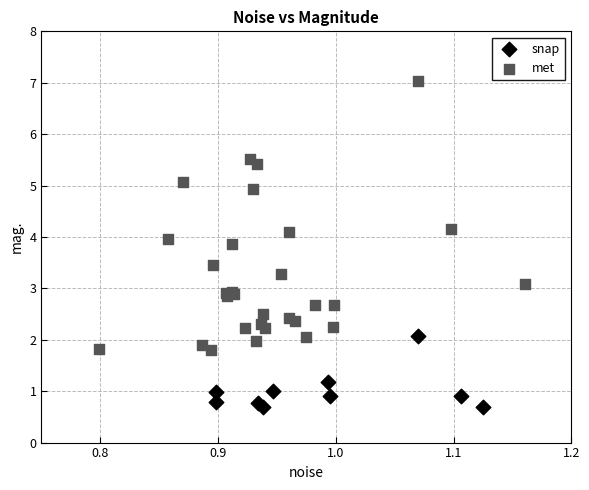

Which series reaches the maximum Y coordinate?

met